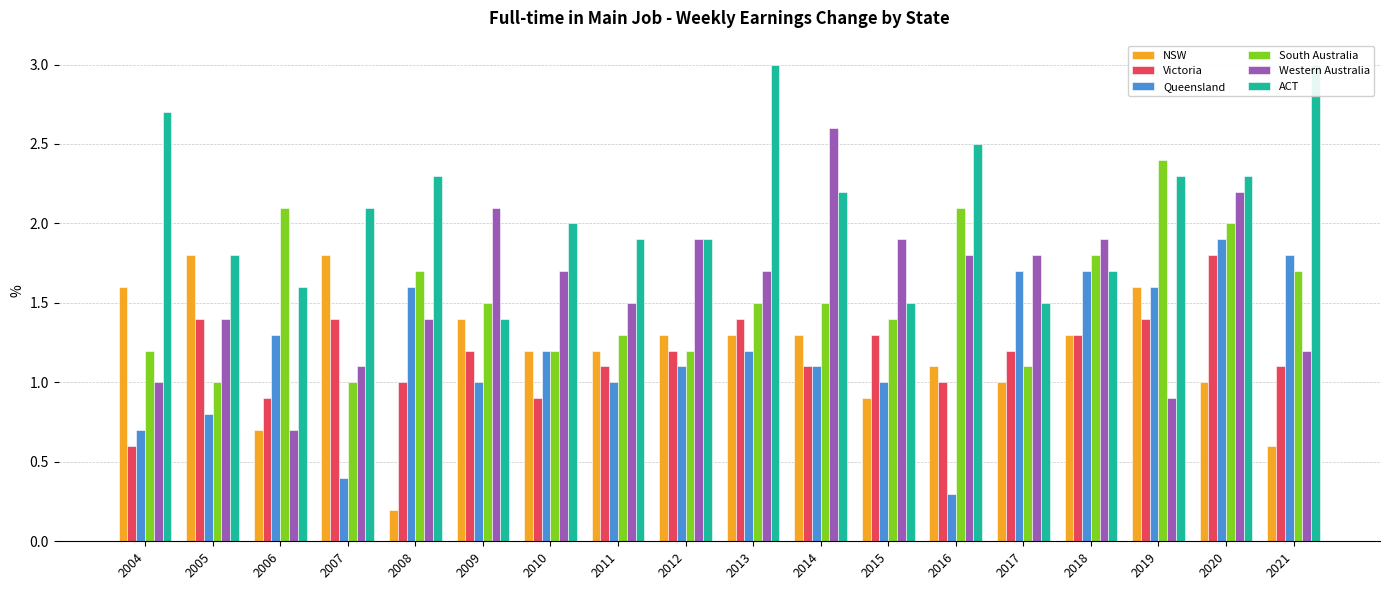

How many data points in ACT are less than 2?

8